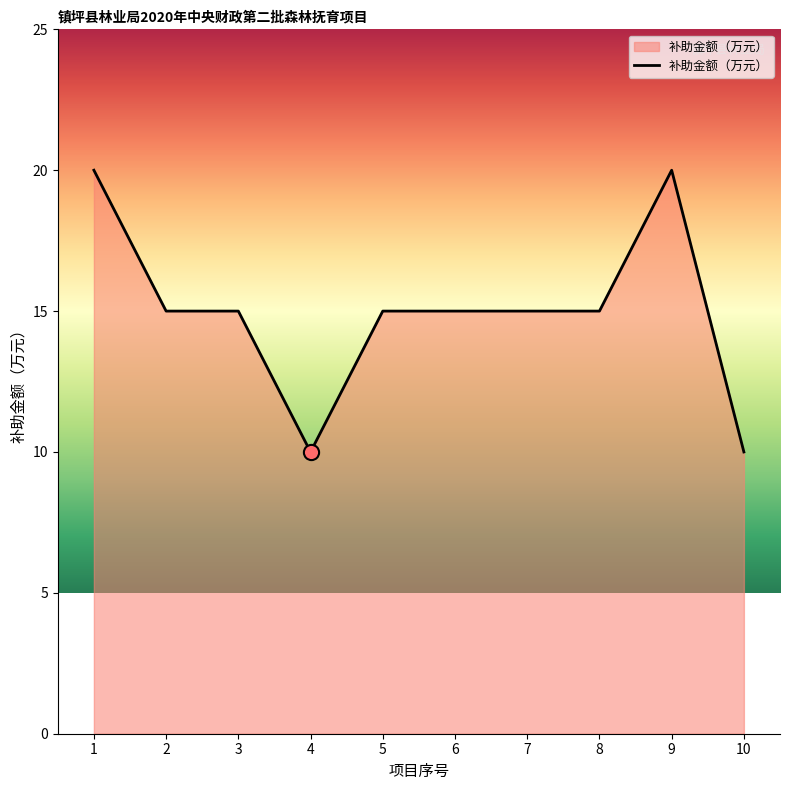

Approximately how many times larger is the value at 7 compared to 3?

1.0